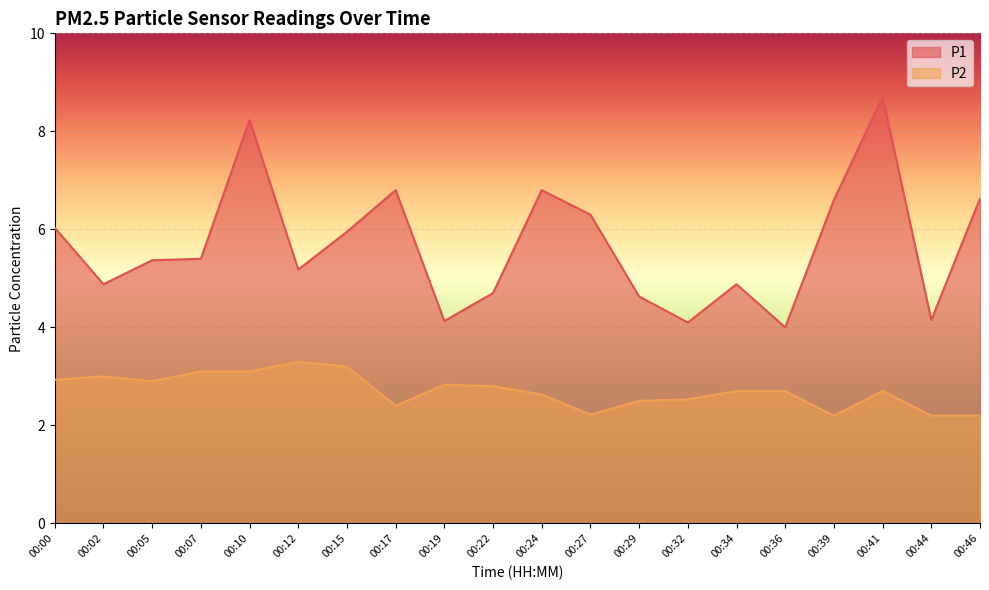

List the labels in order of P2 value, smallest first.

00:39, 00:44, 00:46, 00:27, 00:17, 00:29, 00:32, 00:24, 00:34, 00:36, 00:41, 00:22, 00:19, 00:05, 00:00, 00:02, 00:07, 00:10, 00:15, 00:12